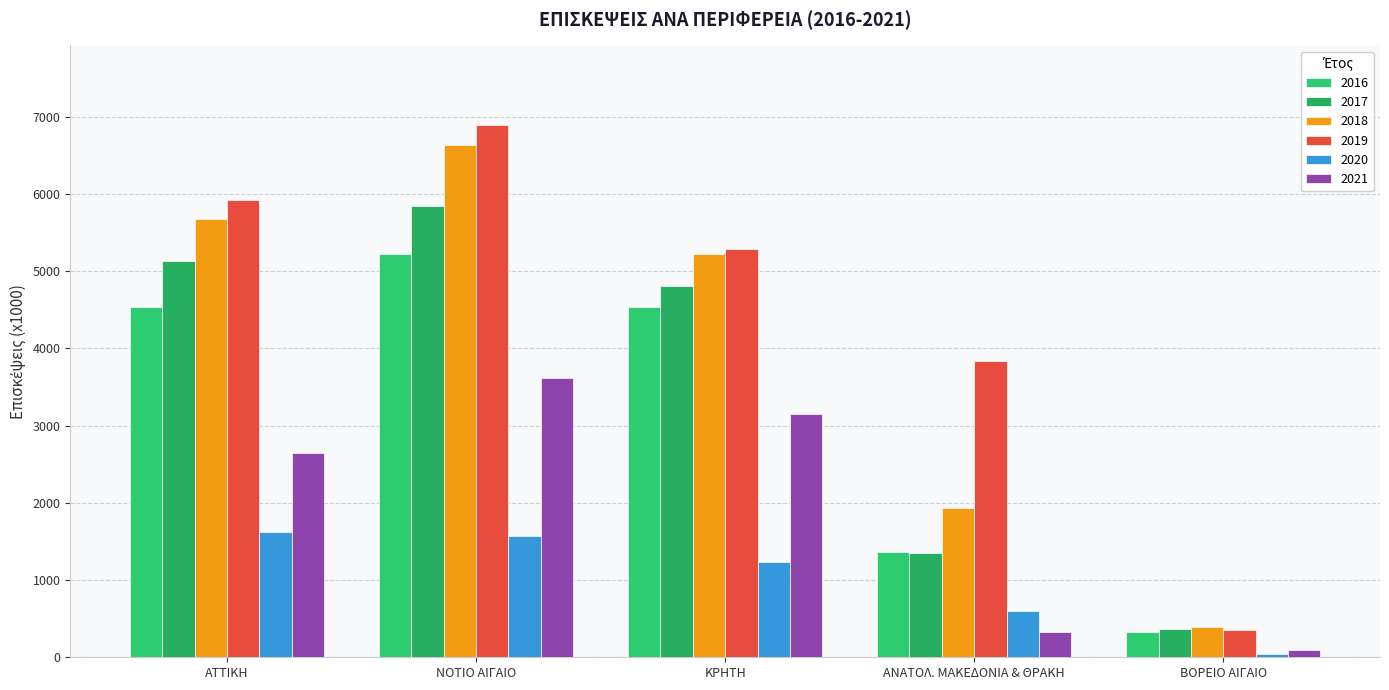

The 2016 series shows 328.1 at ΒΟΡΕΙΟ ΑΙΓΑΙΟ. True or false?

True